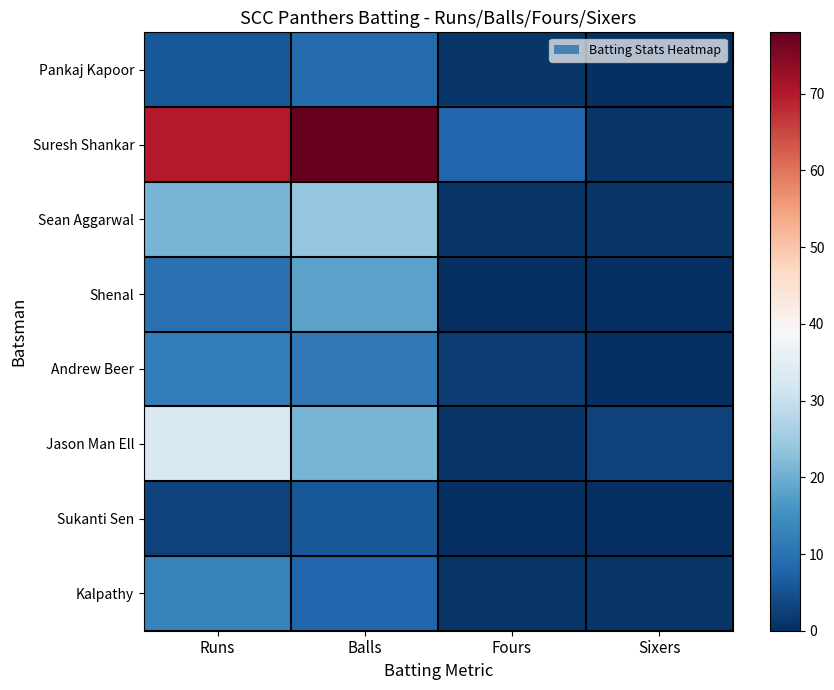

Count the number of categories in the chart.

4